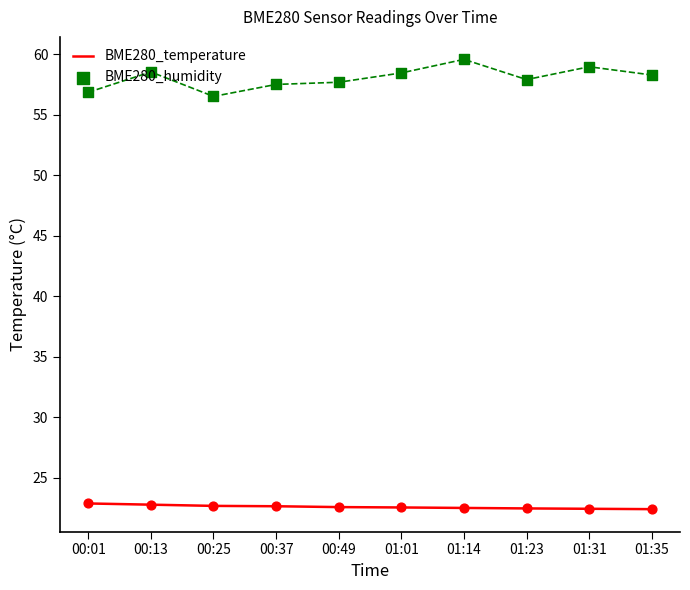

Which series has the widest spread of Y values?

BME280_humidity